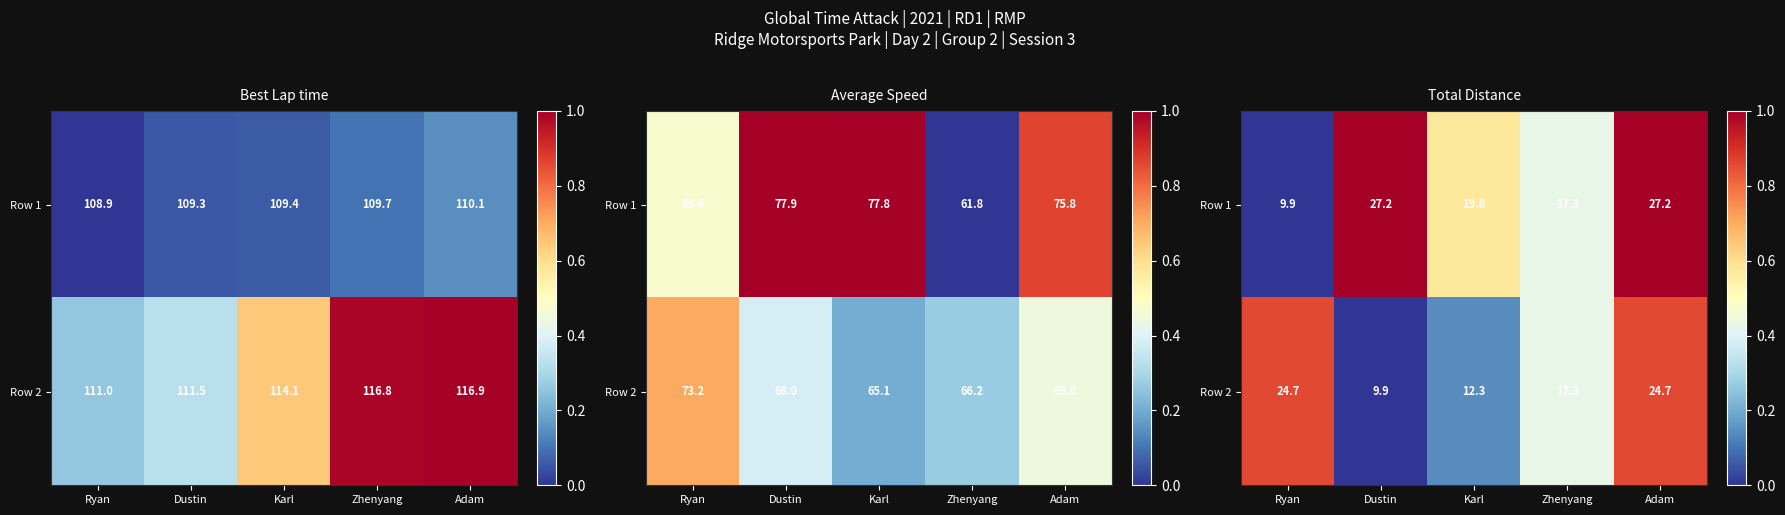

At which category is the sum across all series the highest?

Adam